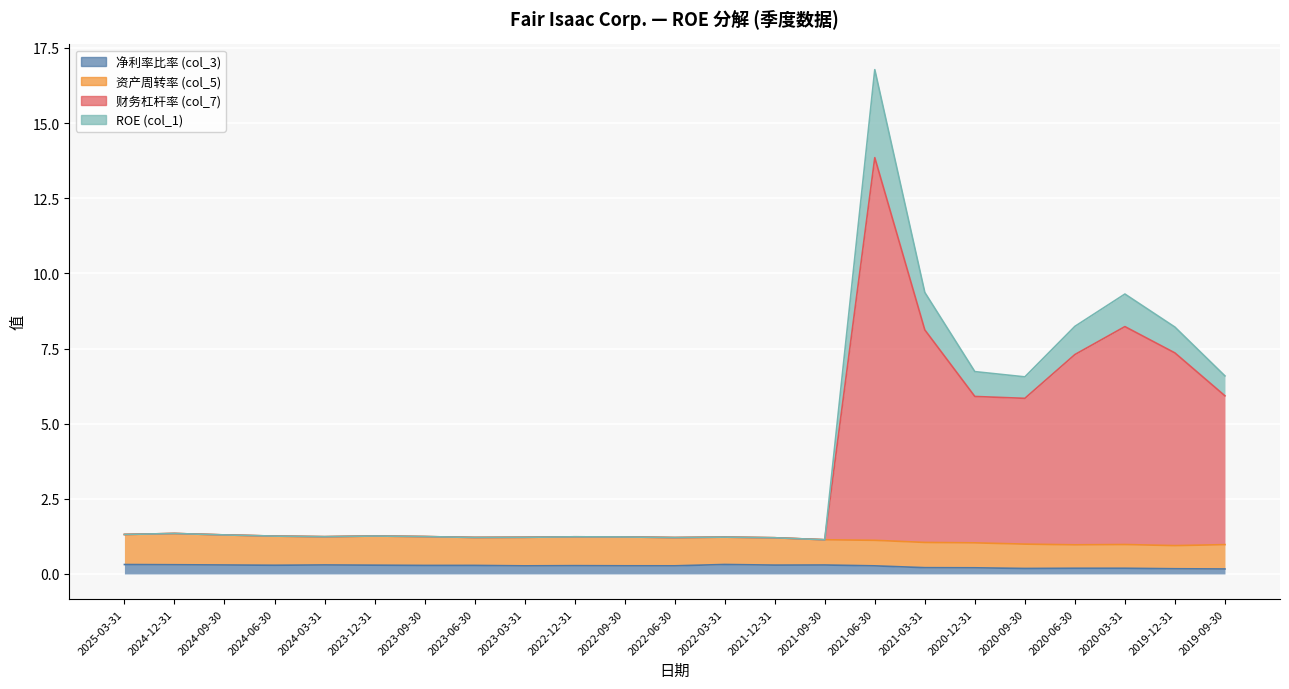

What is the label of the 8th point from the right?

2021-06-30